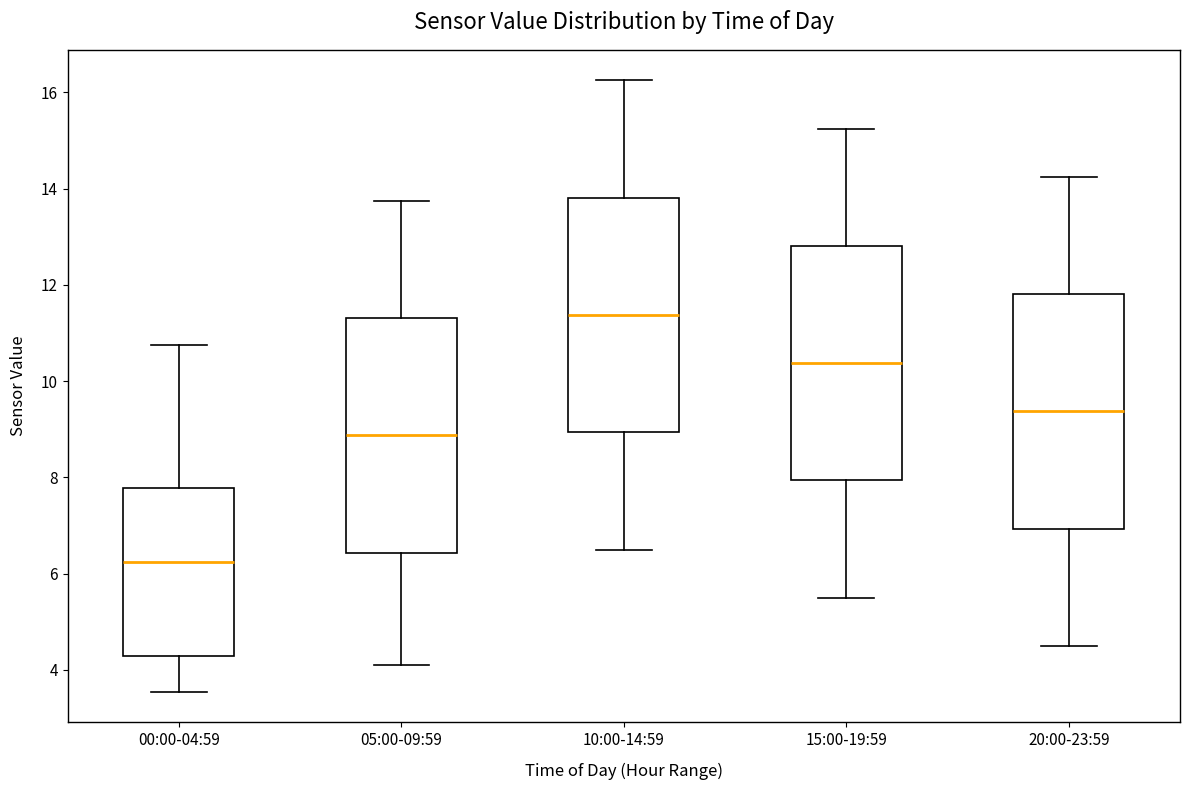

Which box's median line is the highest?

10:00-14:59